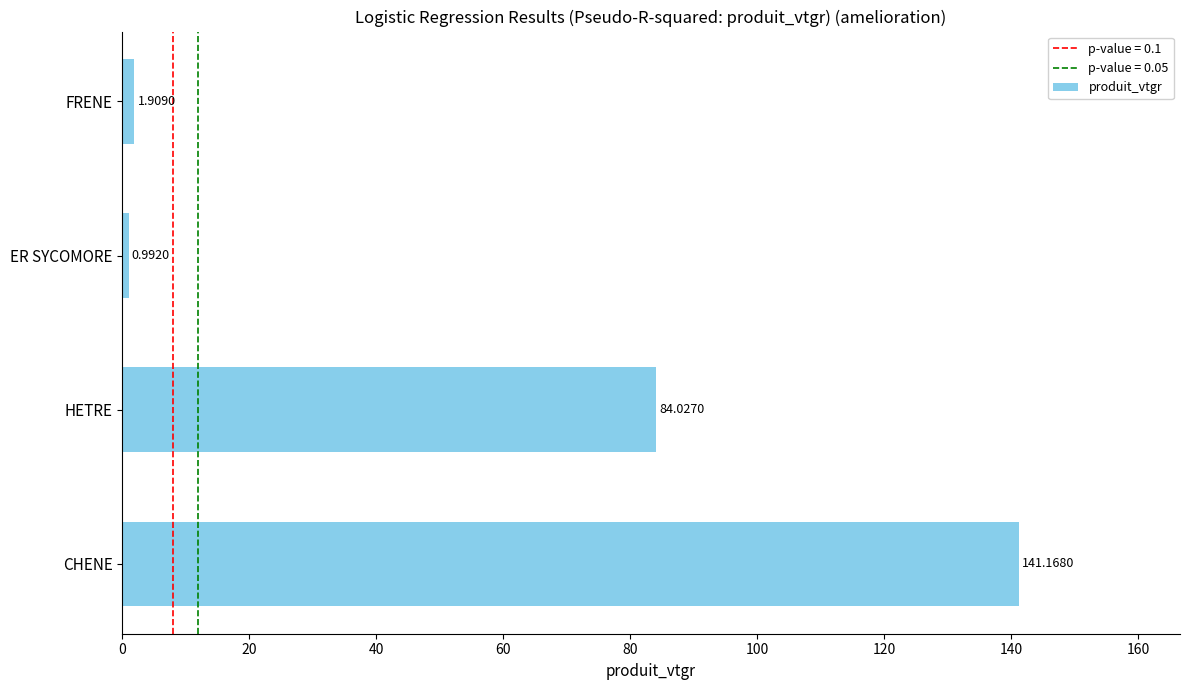

Where is the data nearest to the value 71?

HETRE